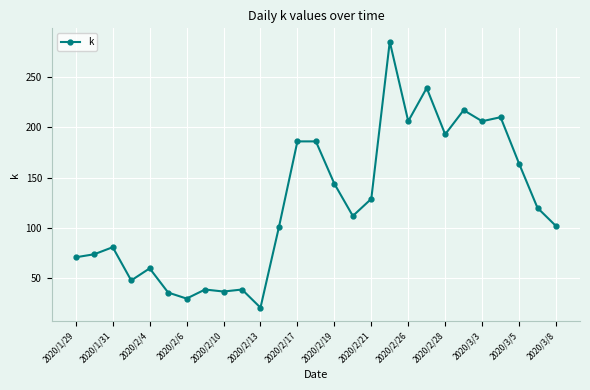

What is the difference between the second highest and second lowest values?

209